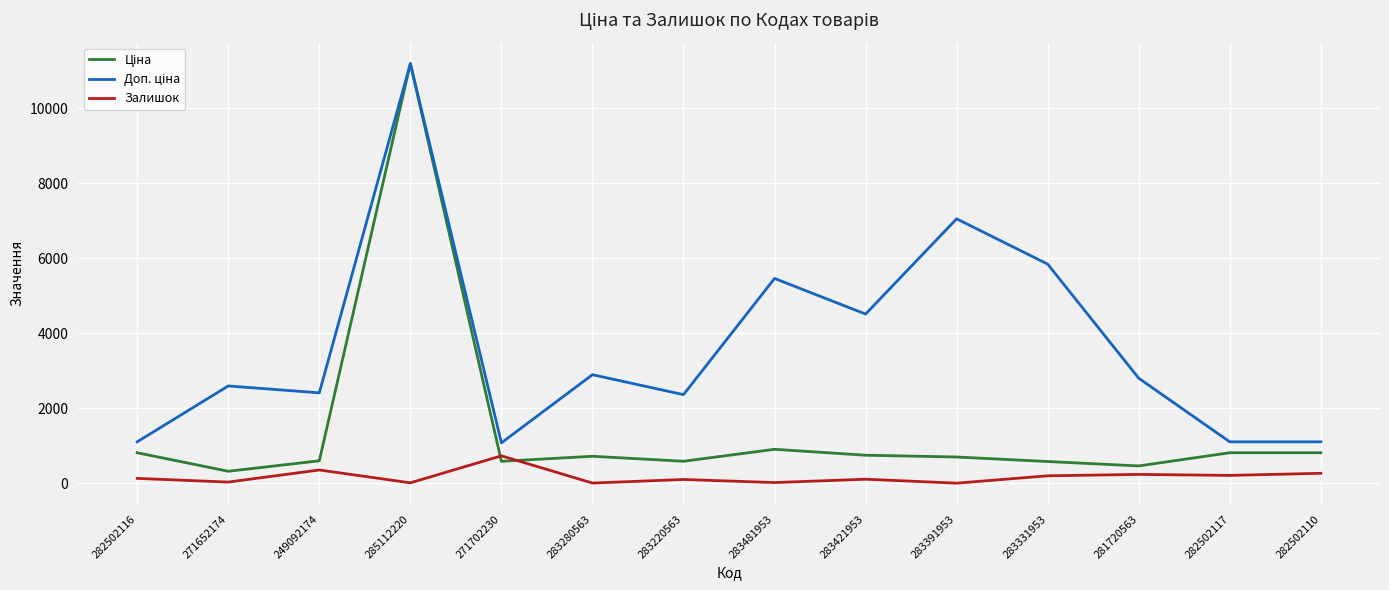

What is the maximum value shown in the chart?

11188.2